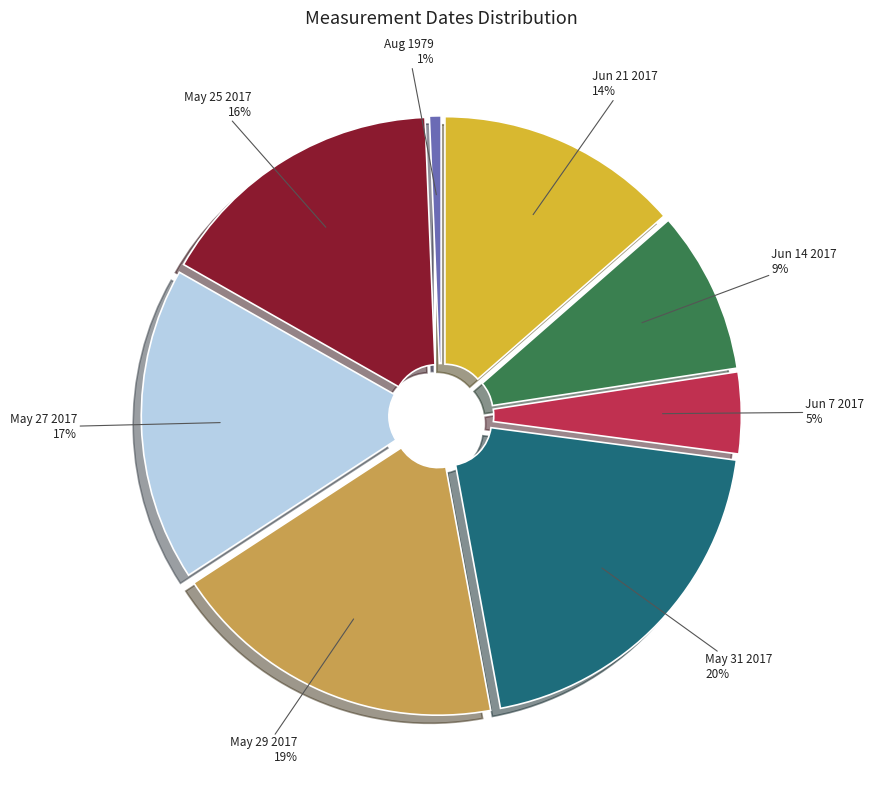

What percentage is the Jun 7 2017 slice, to the nearest percent?

5%